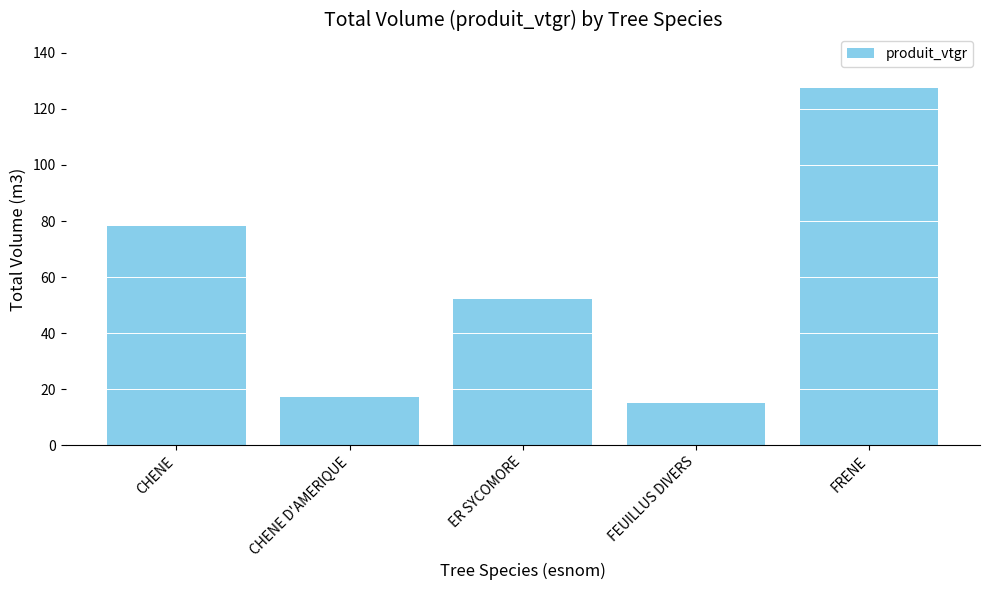

What is the sum of the values at FEUILLUS DIVERS and CHENE?

93.2